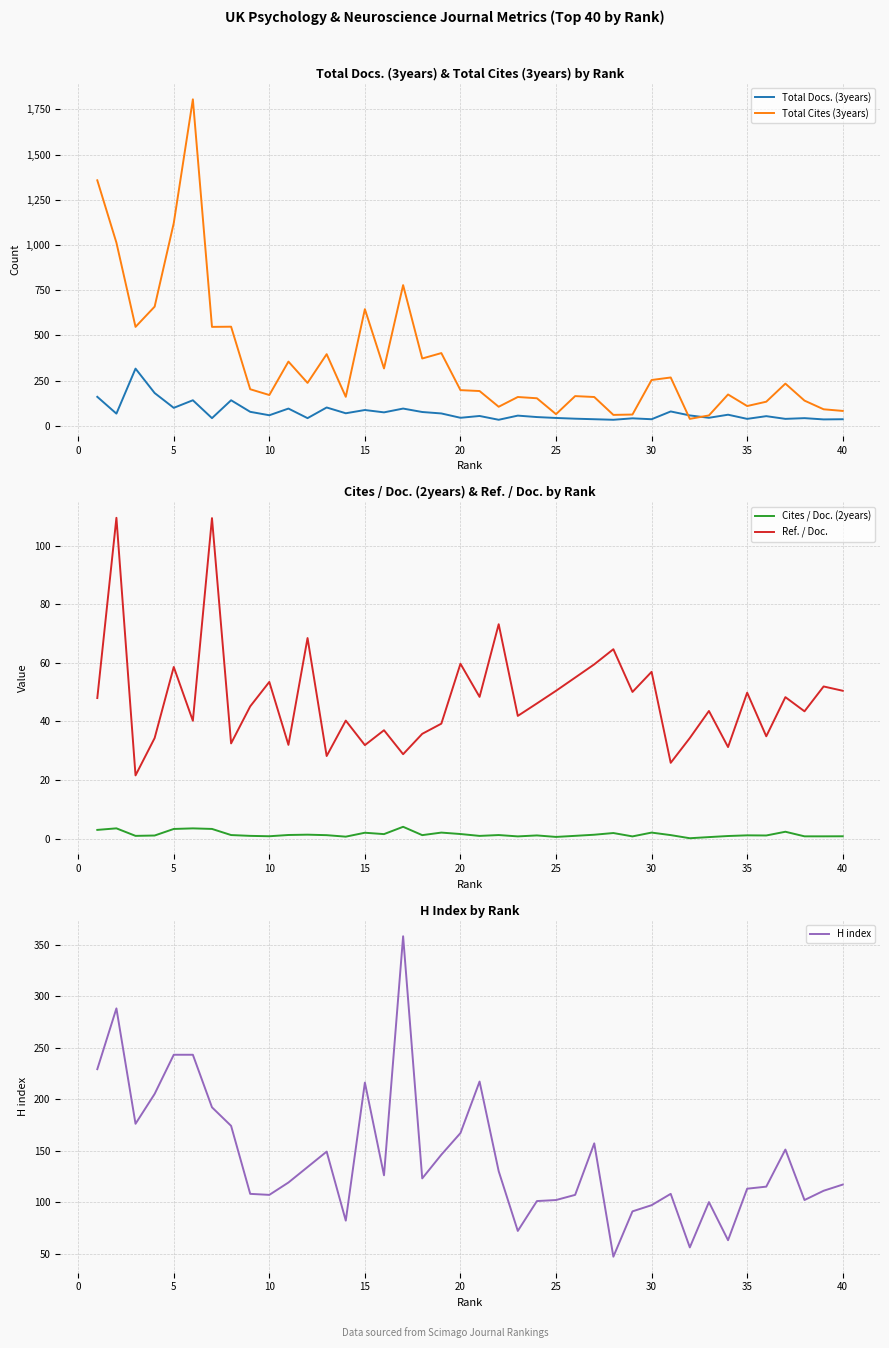

List the series in order of their peak value, highest first.

Total Cites (3years), H index, Total Docs. (3years), Ref. / Doc., Cites / Doc. (2years)